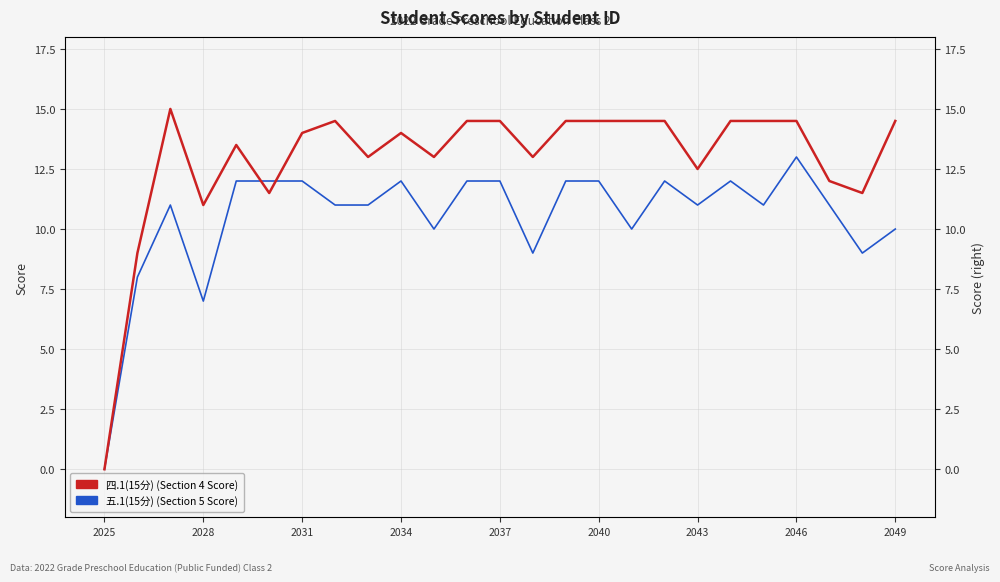

How many values in the 五.1(15分) series are below 11?

8